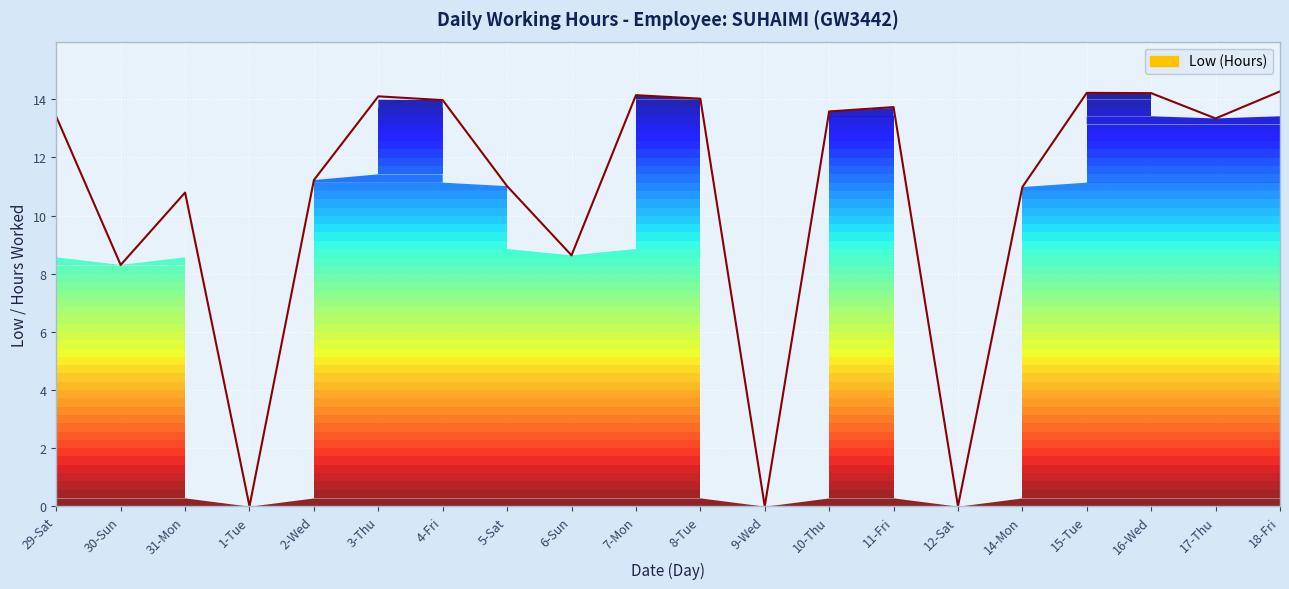

What is the sum of all values?

213.9